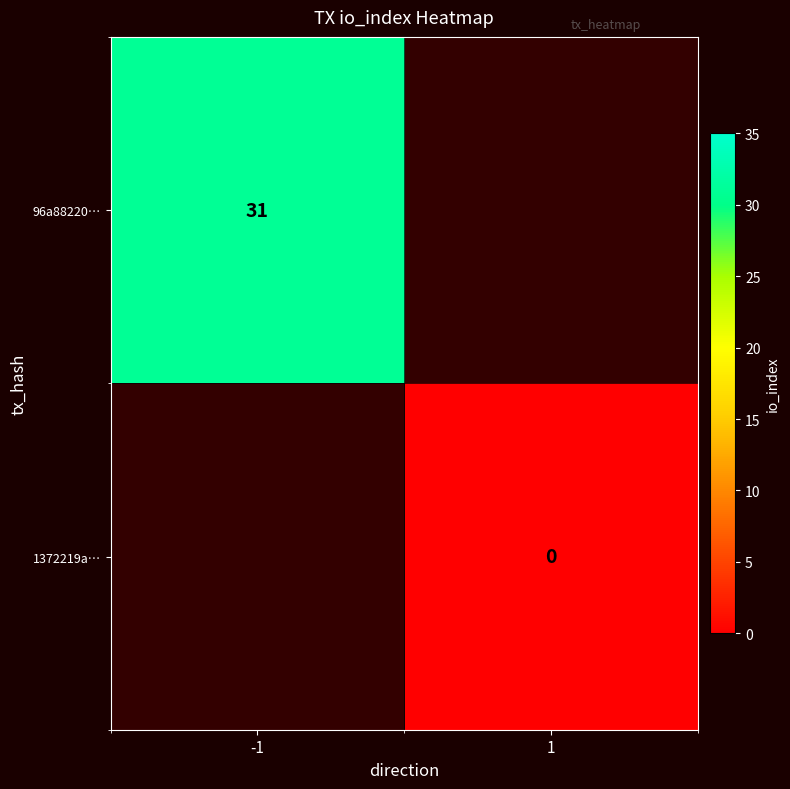

What is the greatest value displayed?

31.0